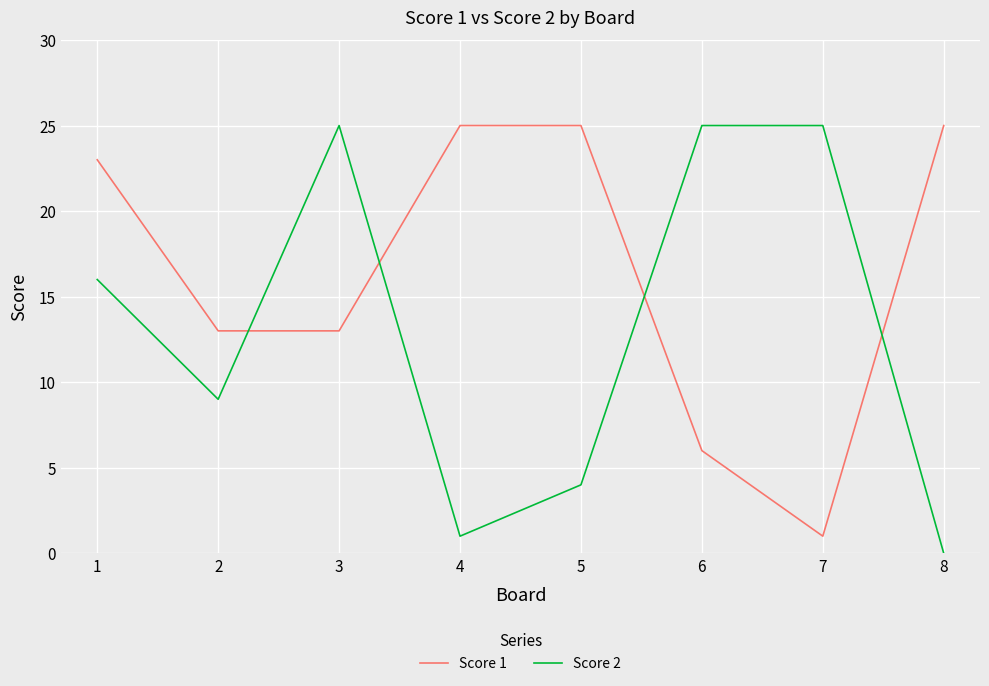

Reading right to left, transcribe all the data shown in this chart.

Score 1: 8=25	7=1	6=6	5=25	4=25	3=13	2=13	1=23
Score 2: 8=0	7=25	6=25	5=4	4=1	3=25	2=9	1=16